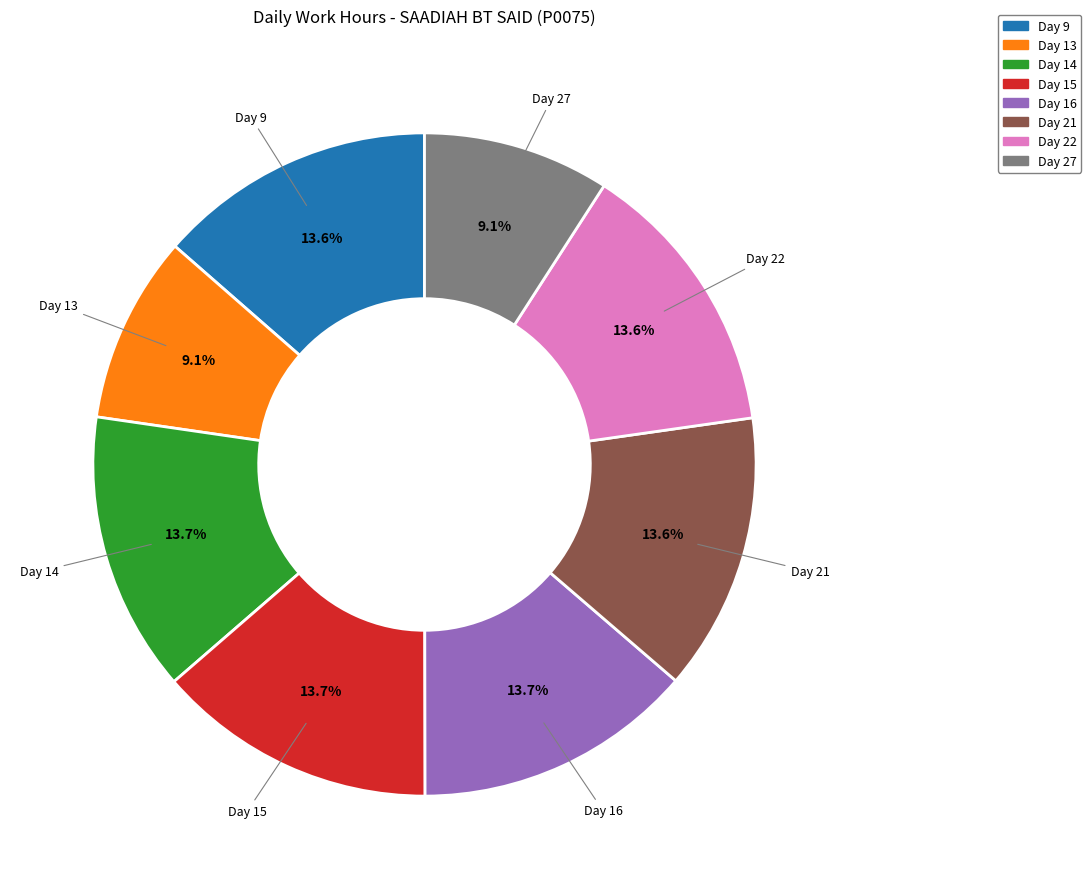

What percentage is NOT represented by Day 9?

86.4%